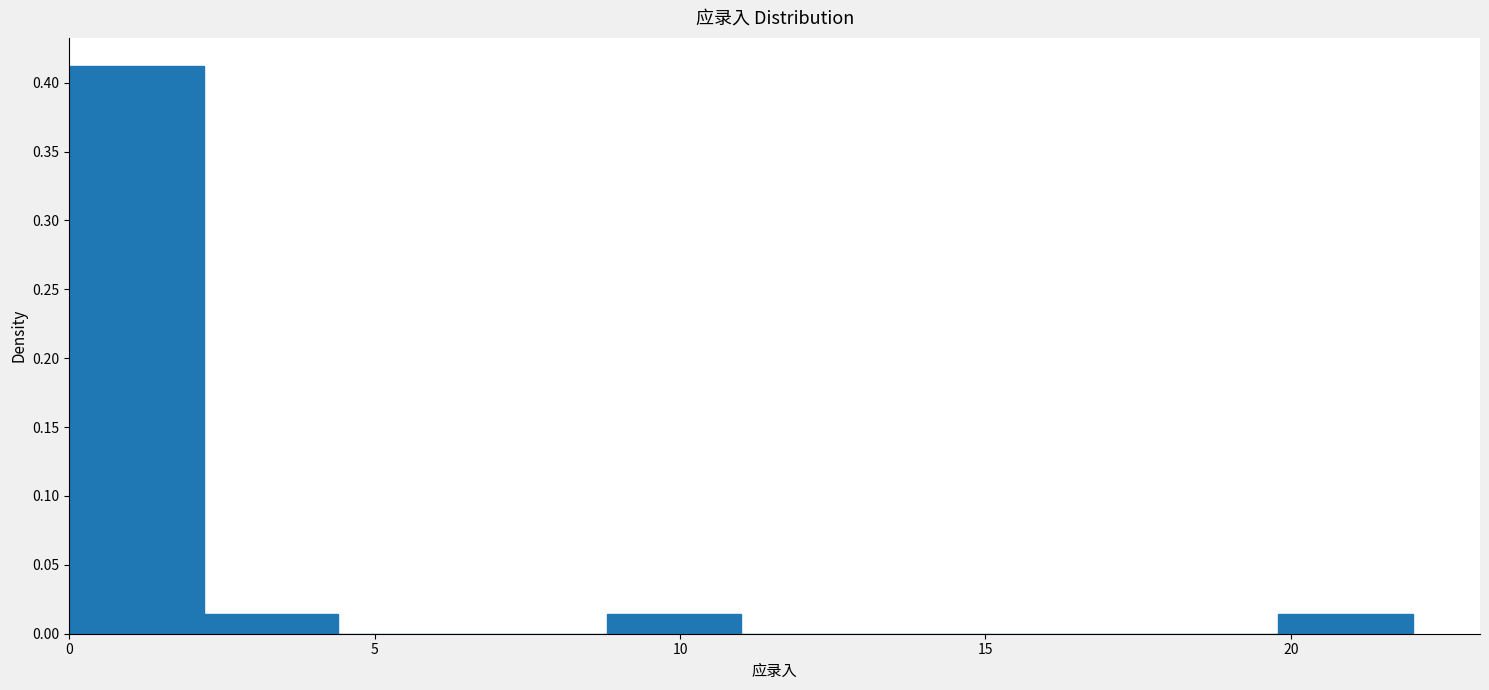

How tall is the bar that spans 8.8 to 11.0 on the x-axis? Neither the bar edges nor the heights are printed on the chart, so give them approximately, as read against the axes.

0.015